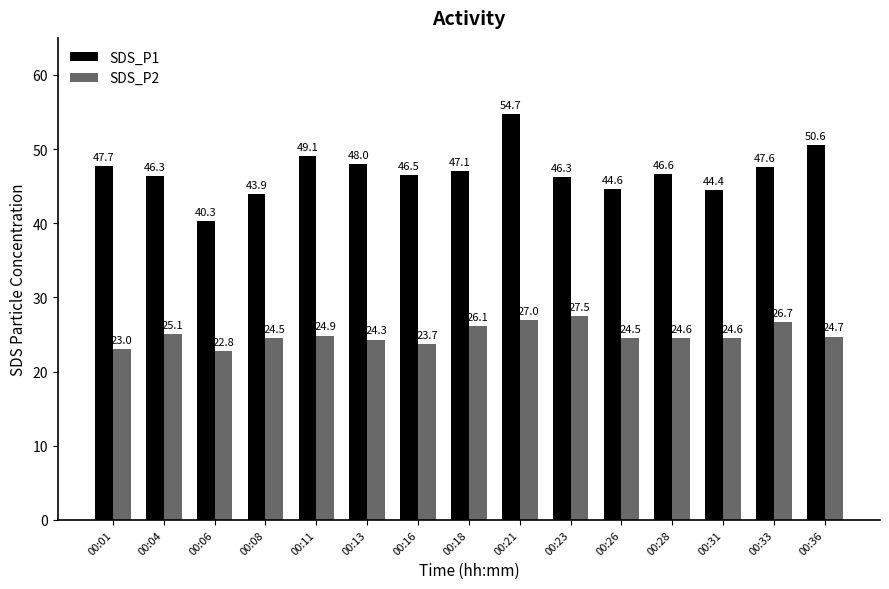

What is the spread (max minus min) of values at 00:36?

25.9